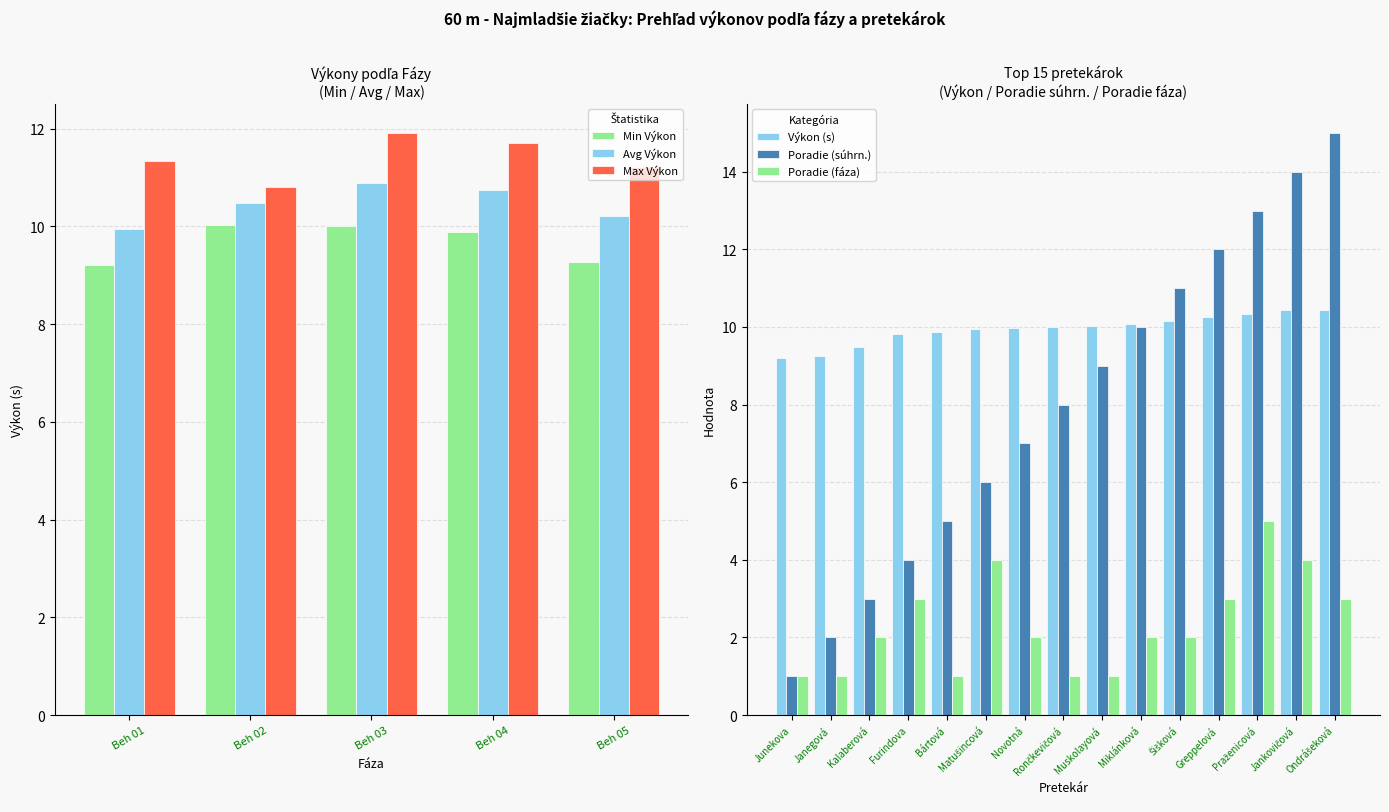

True or false: Min Výkon has a value of 9.9 at Beh 04.

True